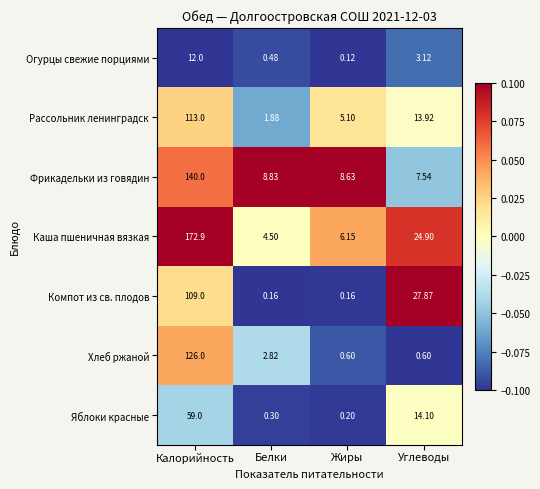

At which category is the sum across all series the highest?

Калорийность